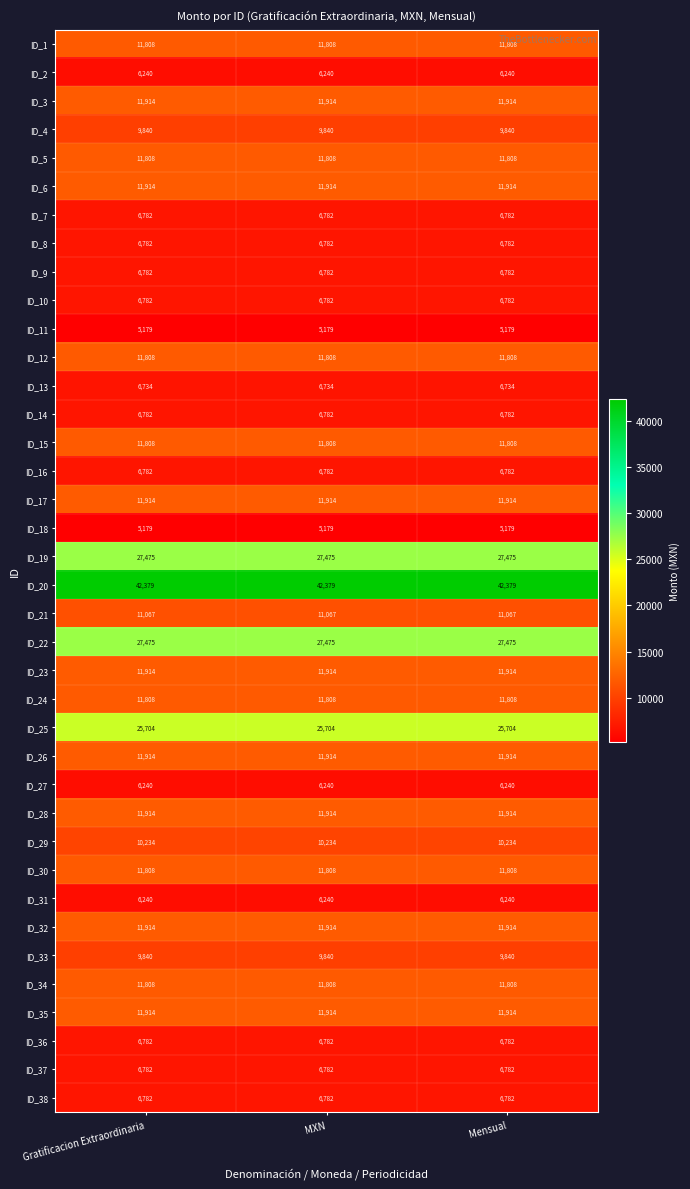

What is the average value of the ID_4 series?

9840